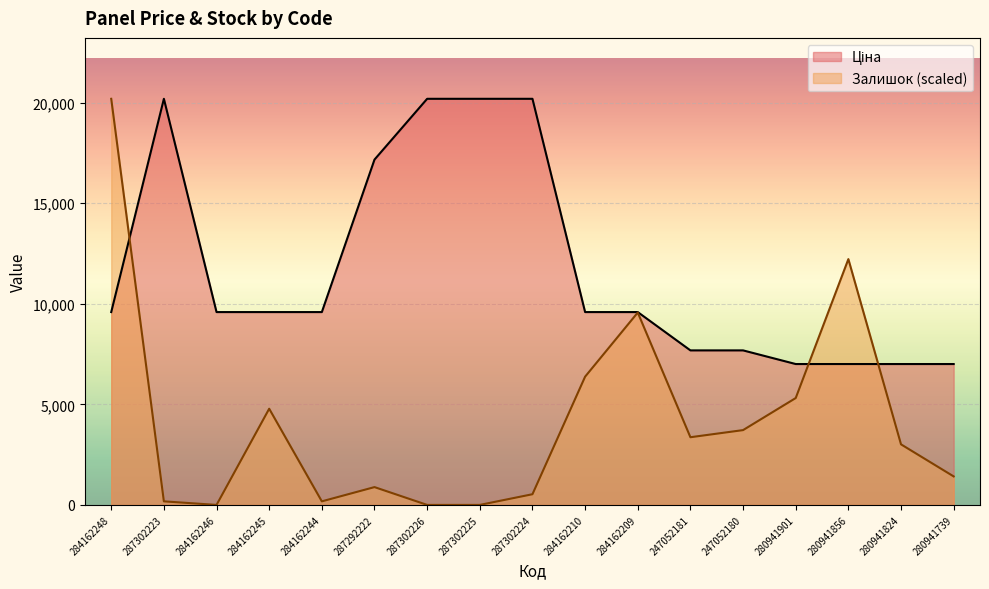

Which label corresponds to the smallest value in the chart?

284162246